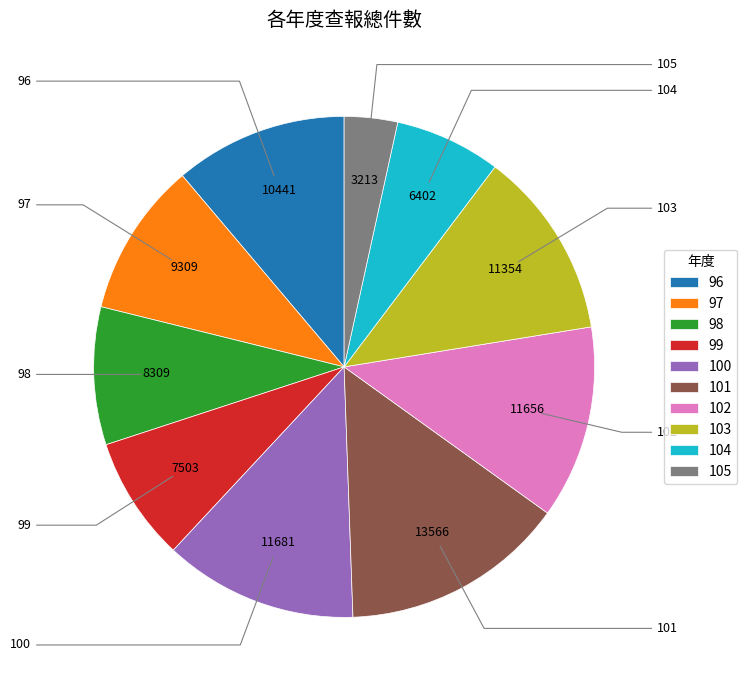

Combined, do 102 and 100 account for over 50%?

No